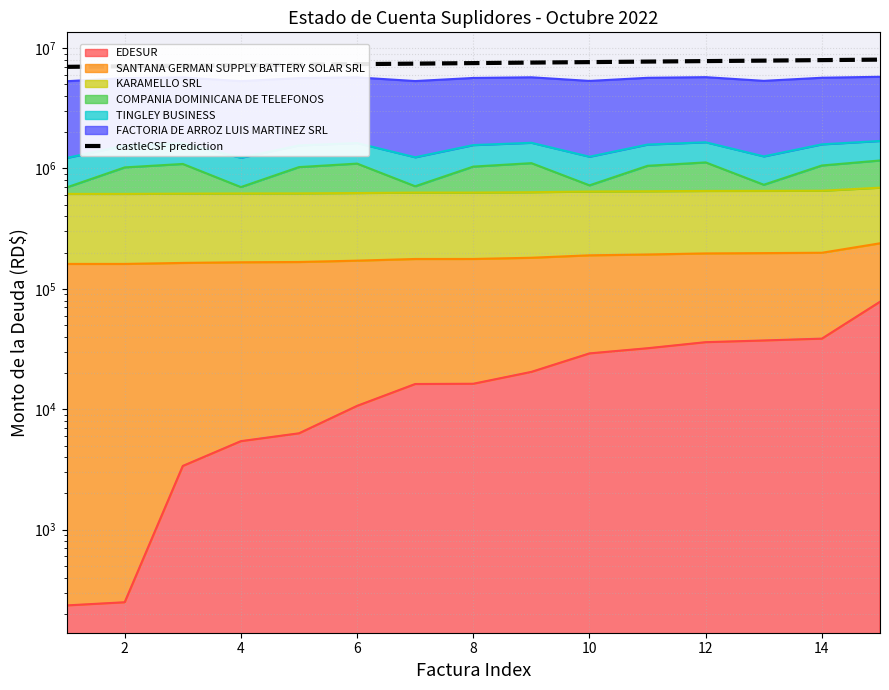

Reading left to right, what are all the values shown in this chart?

6976137.7	7052750.0	7126809.1	7196281.1	7272902.1	7346973.4	7416480.2	7493093.2	7567162.4	7636700.7	7713343.0	7787410.2	7856873.6	7933499.1	8007922.3